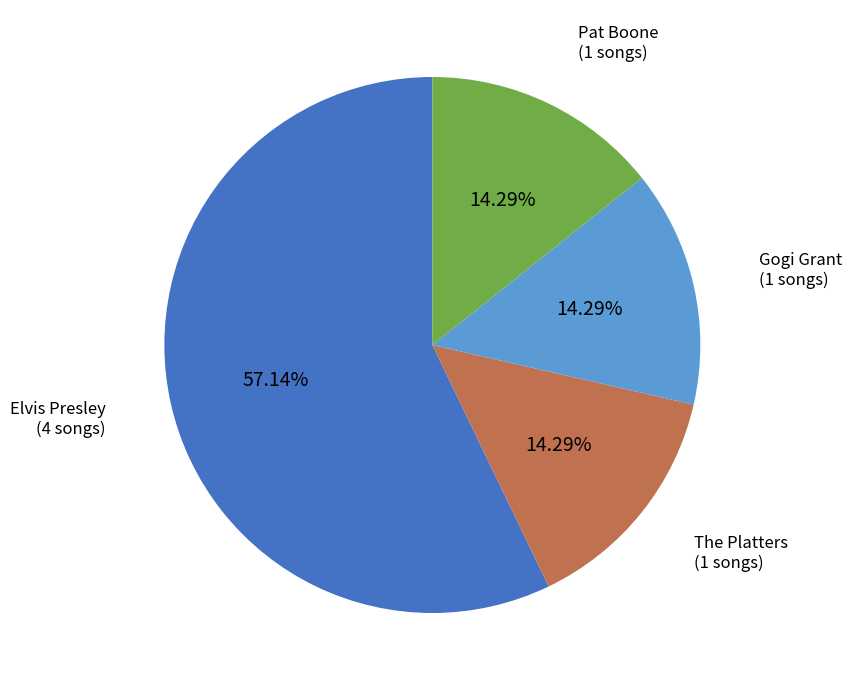

Is there any slice that represents more than half of the pie?

Yes